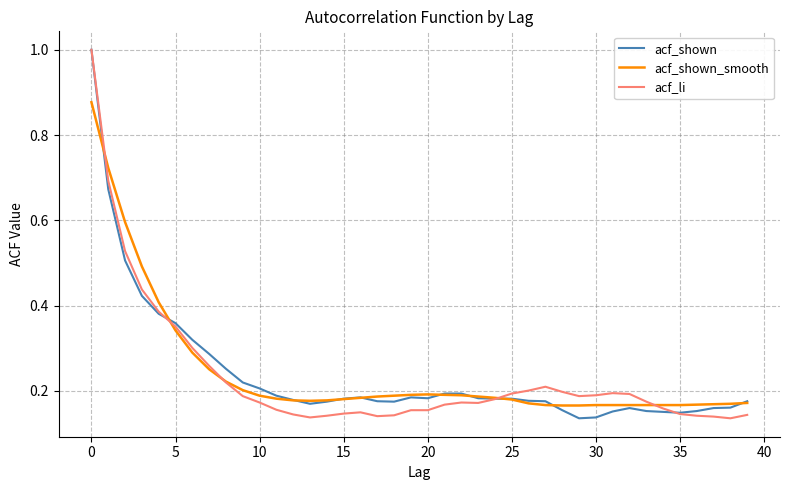

What is the greatest value displayed?

1.0